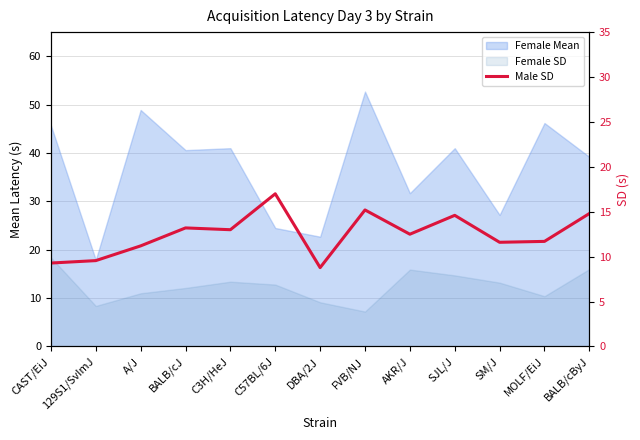

What is the sum of all values?

162.4